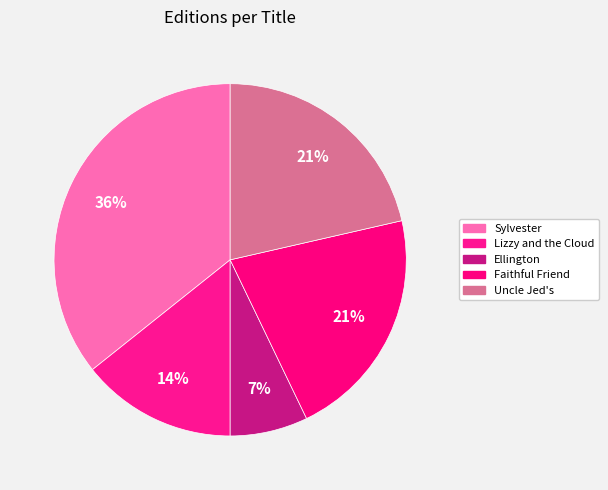

How many slices are in this pie chart?

5